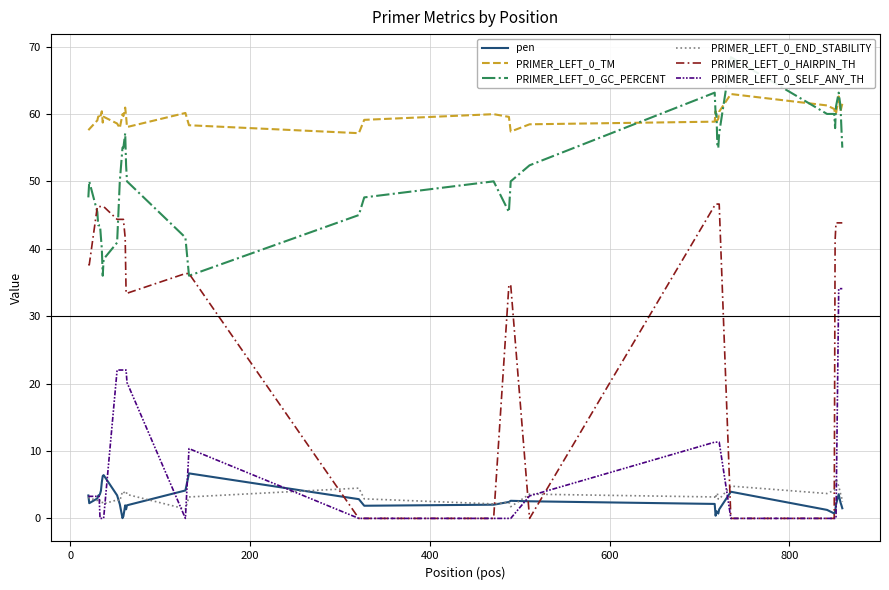

What are all the series names shown in the legend?

pen, PRIMER_LEFT_0_TM, PRIMER_LEFT_0_GC_PERCENT, PRIMER_LEFT_0_END_STABILITY, PRIMER_LEFT_0_HAIRPIN_TH, PRIMER_LEFT_0_SELF_ANY_TH